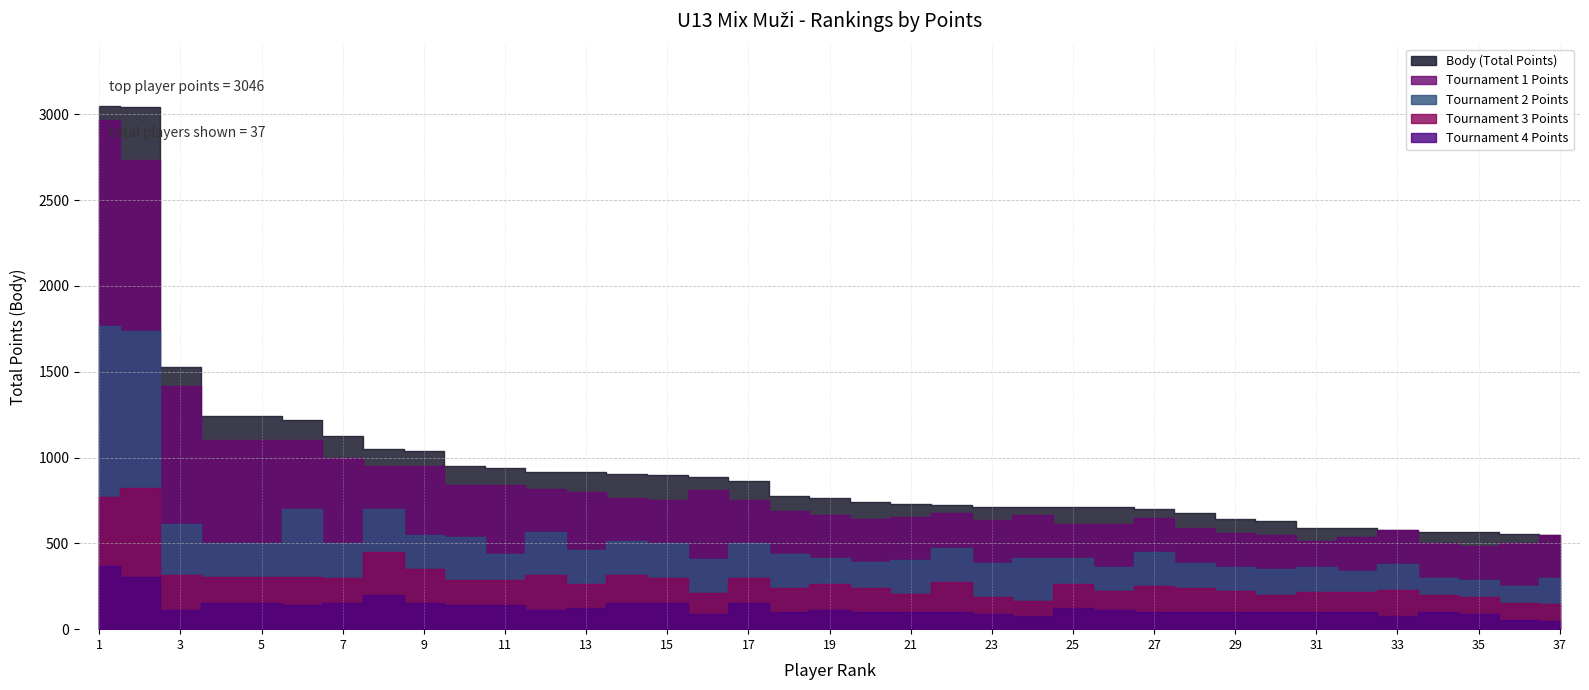

What is the value of the Tournament 4 Points point at the 30th from the left?

100